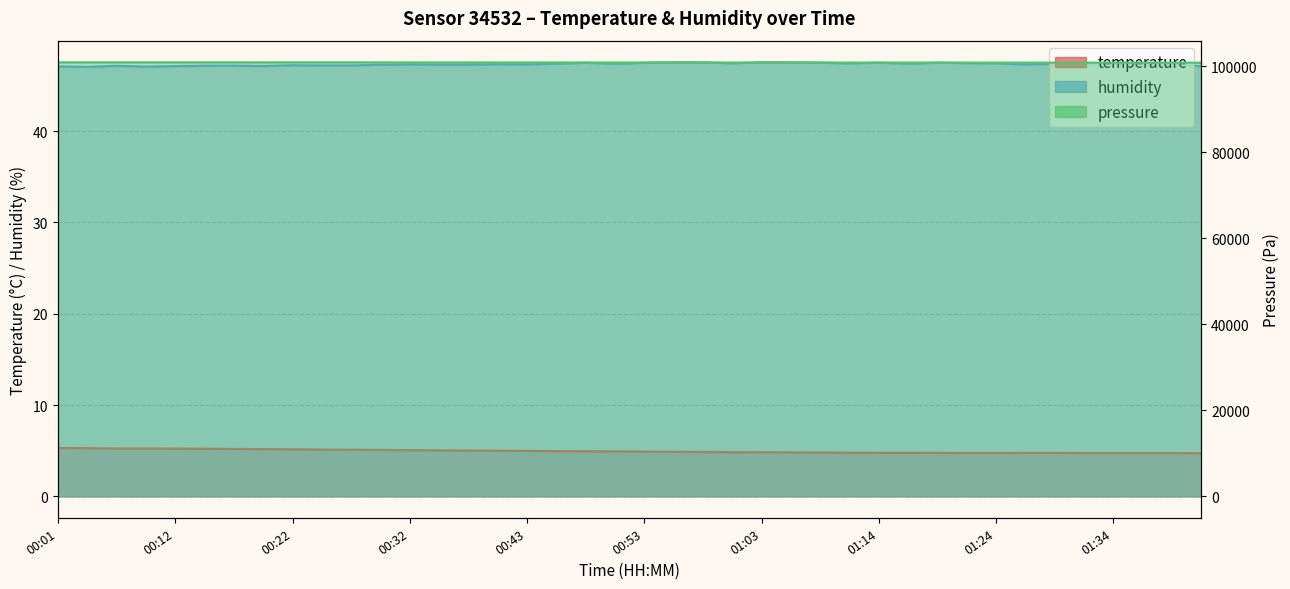

What is the average value of the temperature series?

4.9